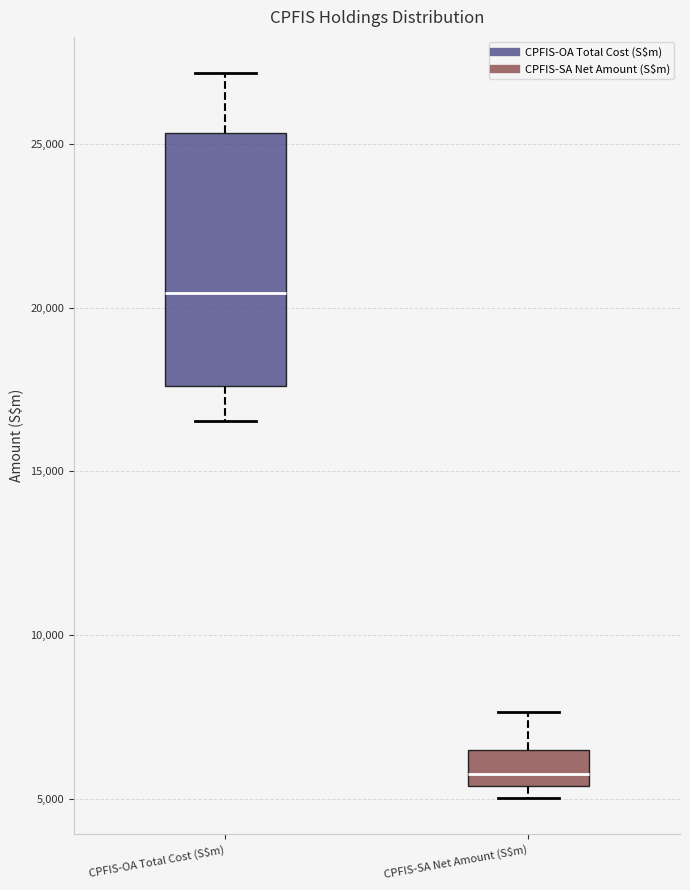

Reading left to right, transcribe this box plot: for each box, give where its median line is, the range the box spans, and where its two whiskers end, as read against the y-axis. The values are not printed on the chart, so give them approximately, as read against the axis.

CPFIS-OA Total Cost (S$m): median 20500, box 17500 to 25500, whiskers 16500 to 27000
CPFIS-SA Net Amount (S$m): median 6000, box 5500 to 6500, whiskers 5000 to 7500